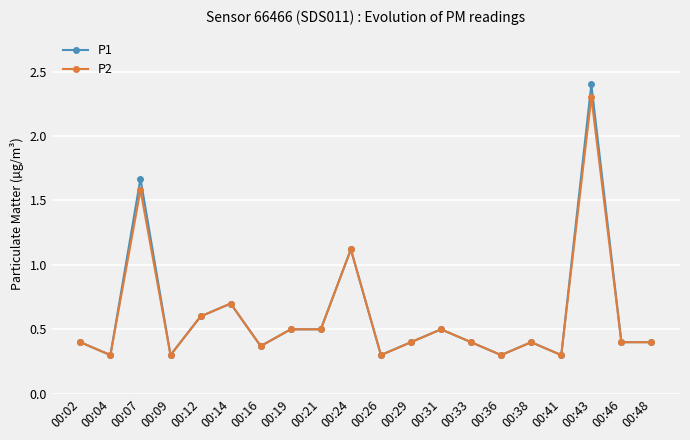

At which category is the sum across all series the highest?

00:43